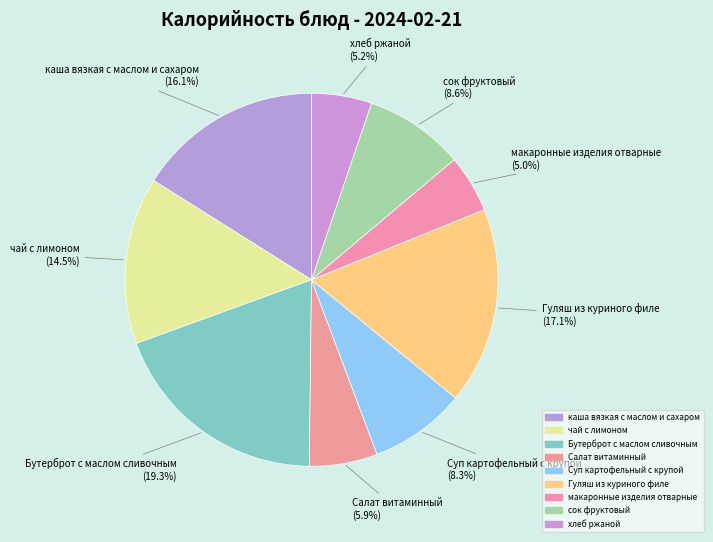

How many segments does this pie chart have?

9